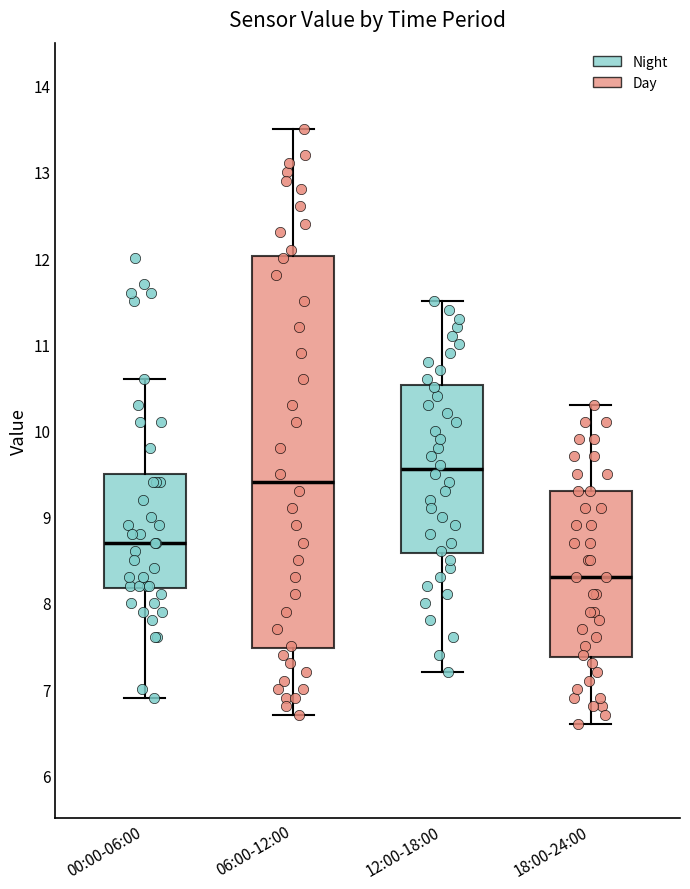

Which box has the highest median line?

12:00-18:00